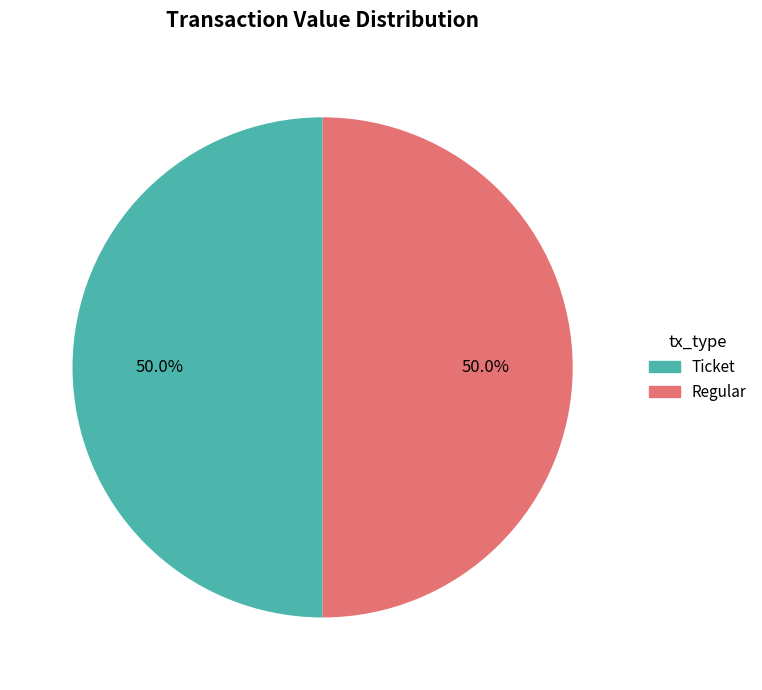

To the nearest percent, what is the average slice percentage?

50%